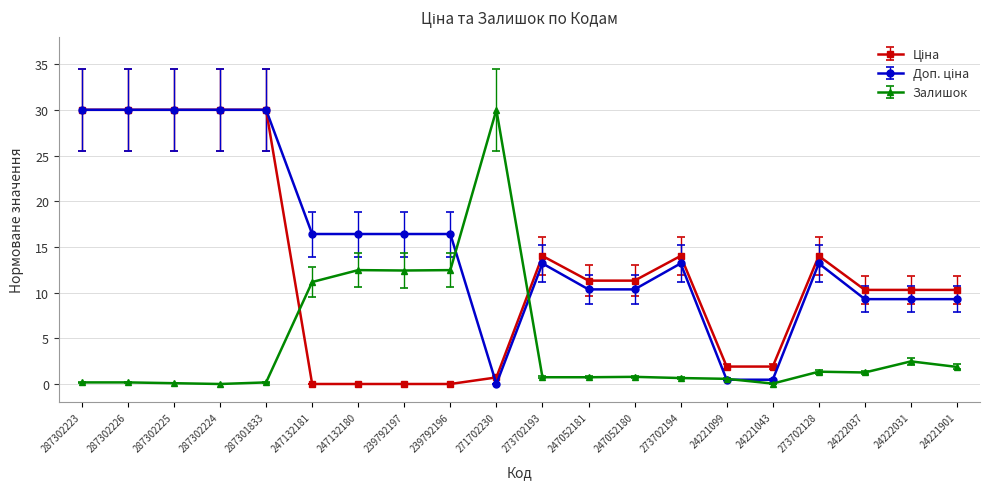

What is the label of the 8th point from the left?

239792197